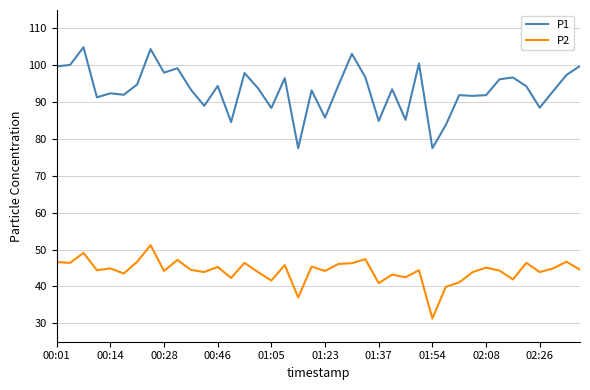

What is the highest value of the P1 series?

104.9